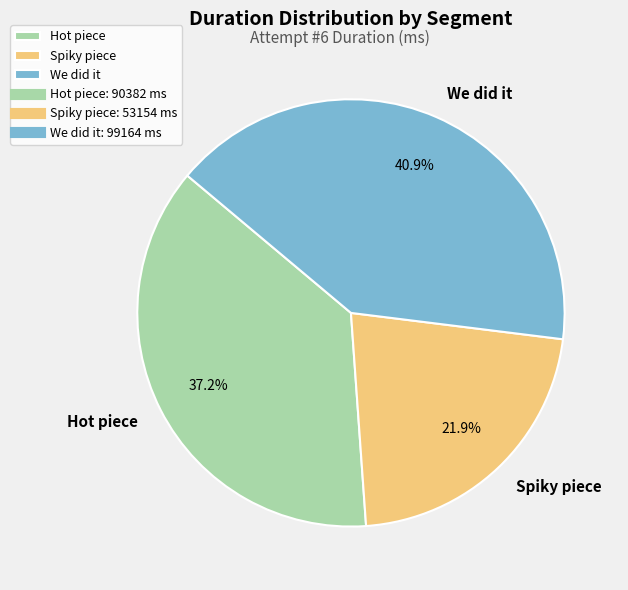

The Spiky piece slice represents 15% of the pie. True or false?

False